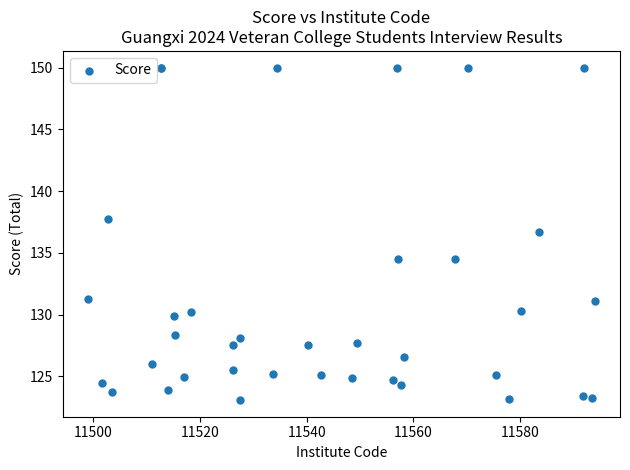

What Y value in the scatter plot is closest to 136?

136.7